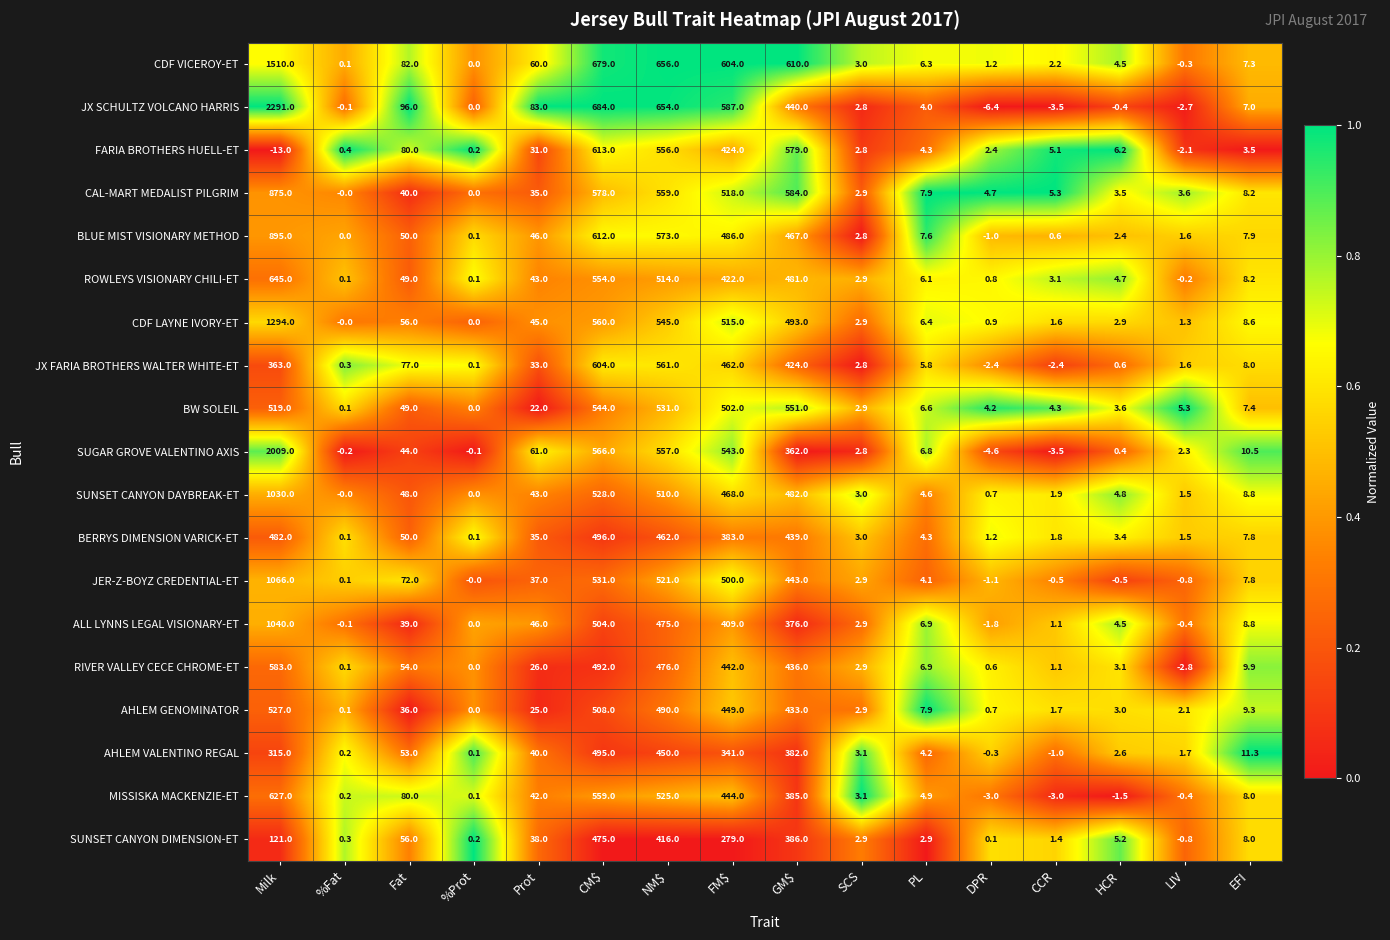

What is the approximate value of ALL LYNNS LEGAL VISIONARY-ET at NM$?

475.0